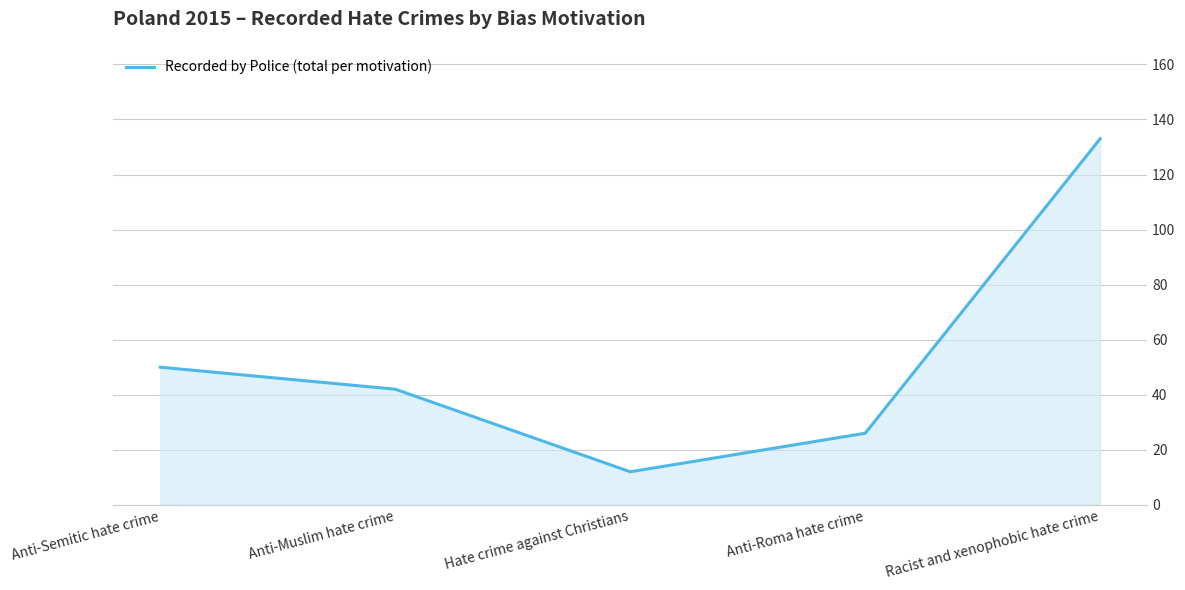

True or false: there are more than 1 points higher than both neighbors.

False